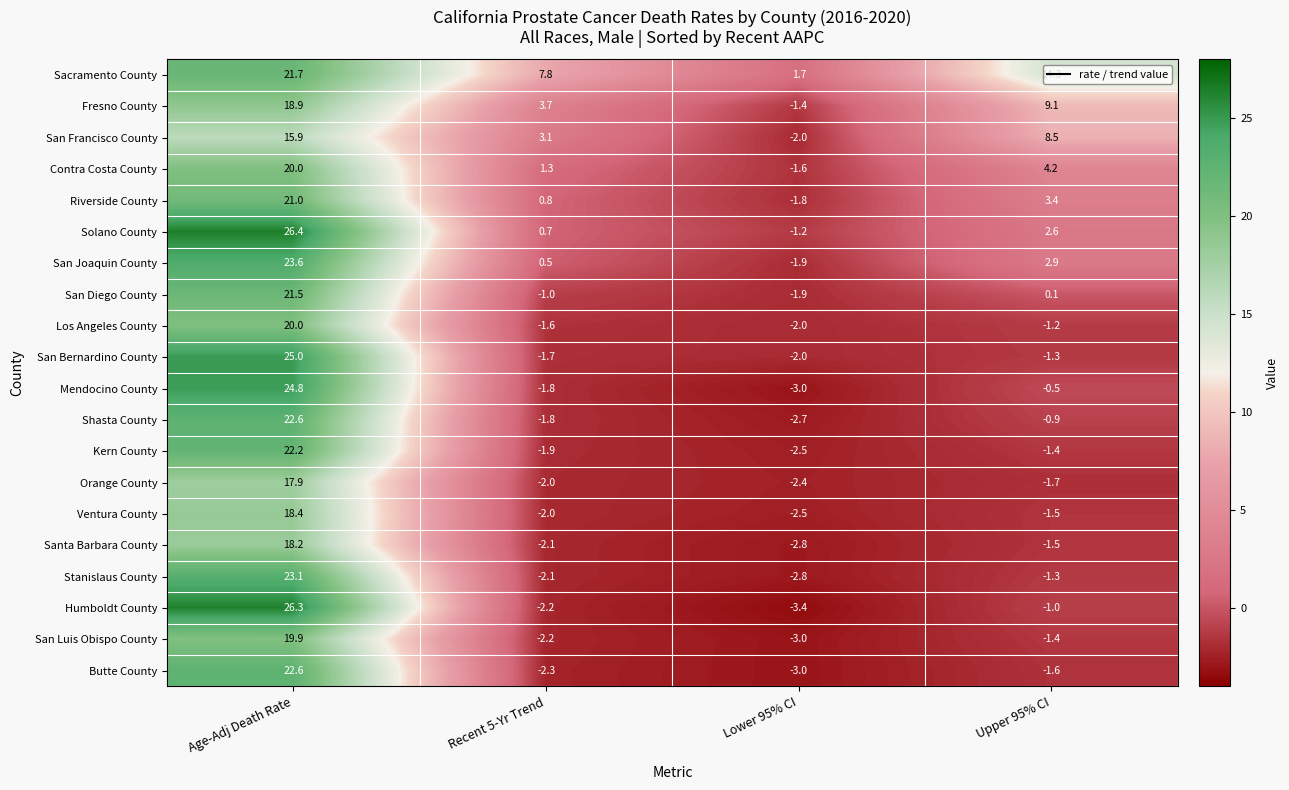

How many series are shown in this chart?

20